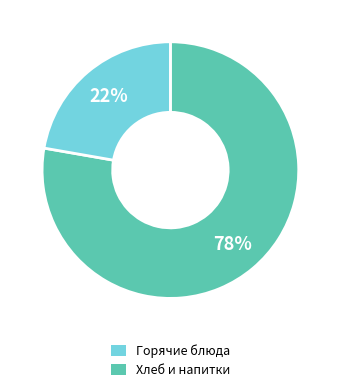

Is there any slice that represents more than half of the pie?

Yes